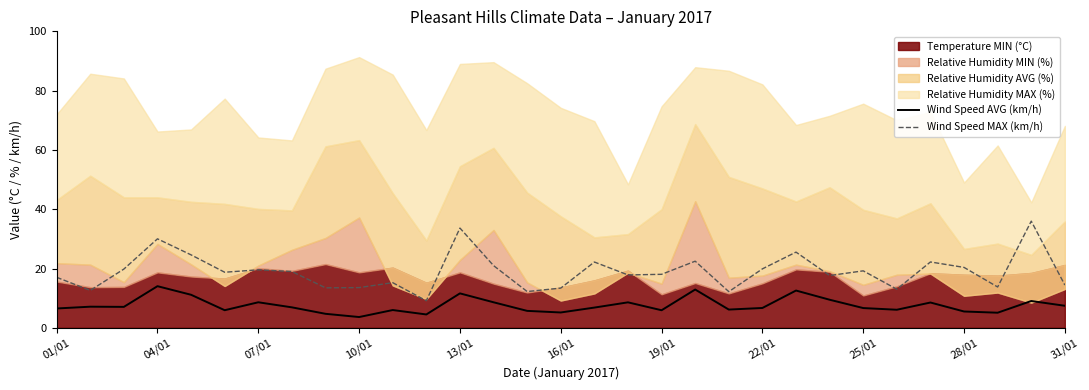

True or false: Wind Speed MAX (km/h) and Wind Speed AVG (km/h) intersect in this chart.

False